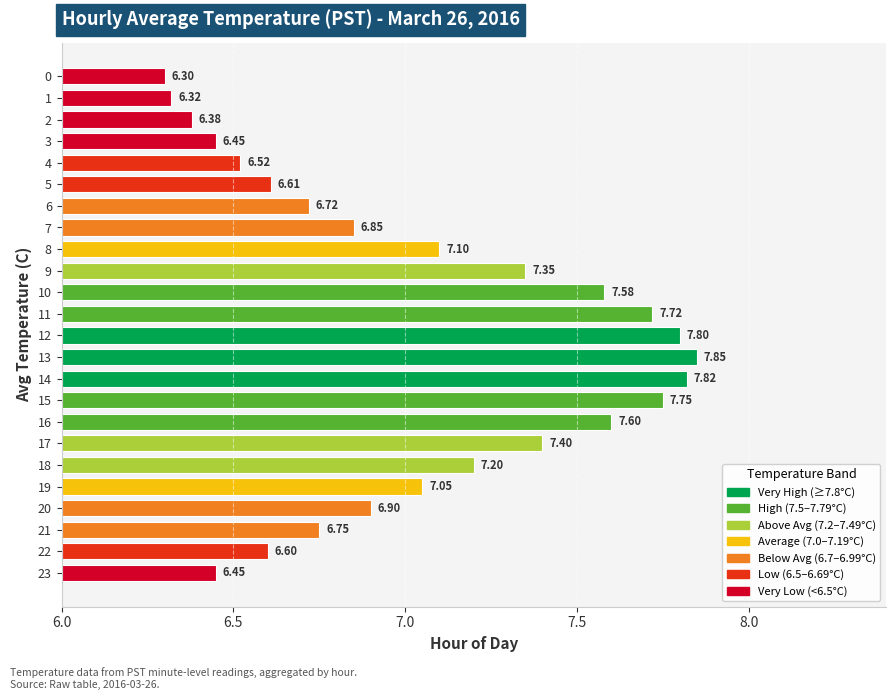

At which category does the chart reach its minimum across all series?

0